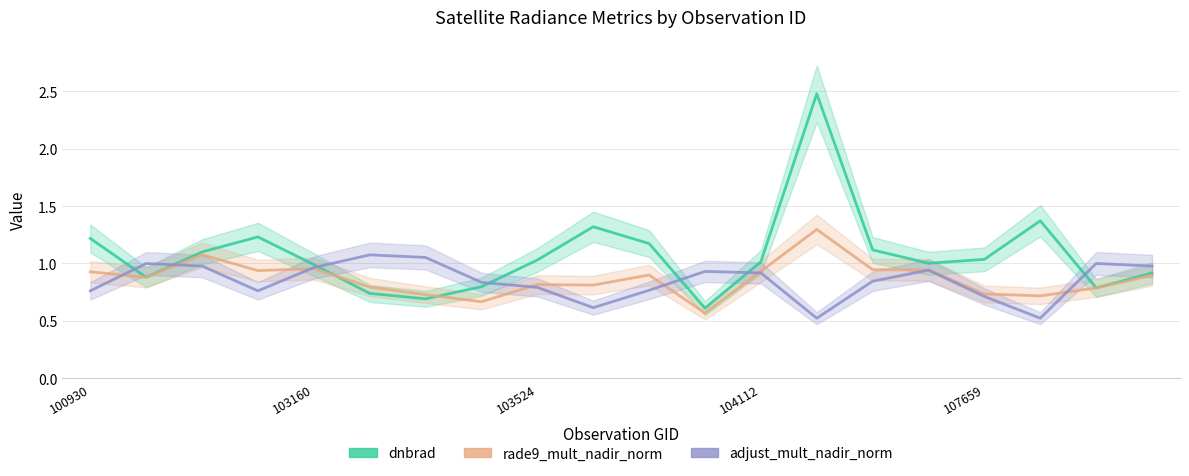

What is the value of the adjust_mult_nadir_norm point at the 11th from the left?

0.8